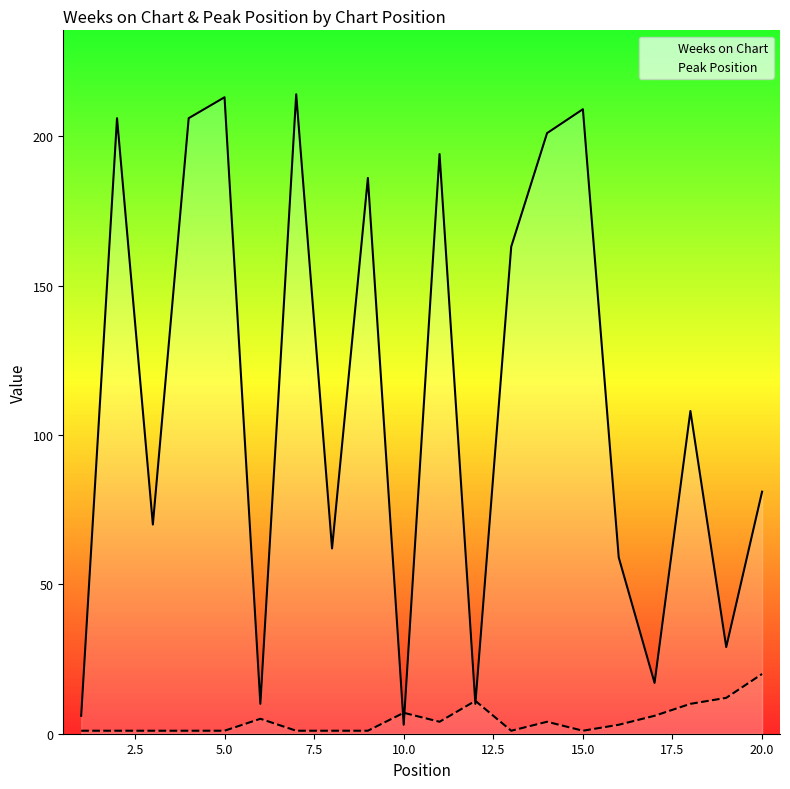

Rank the series at 14 from highest to lowest value.

Weeks on Chart, Peak Position